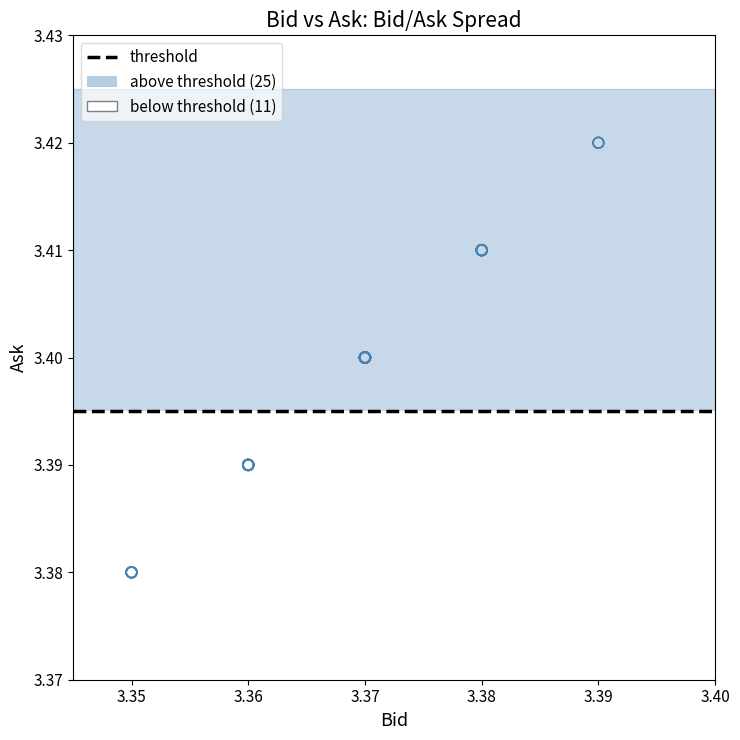

Which series contains the highest Y value?

above threshold (25)